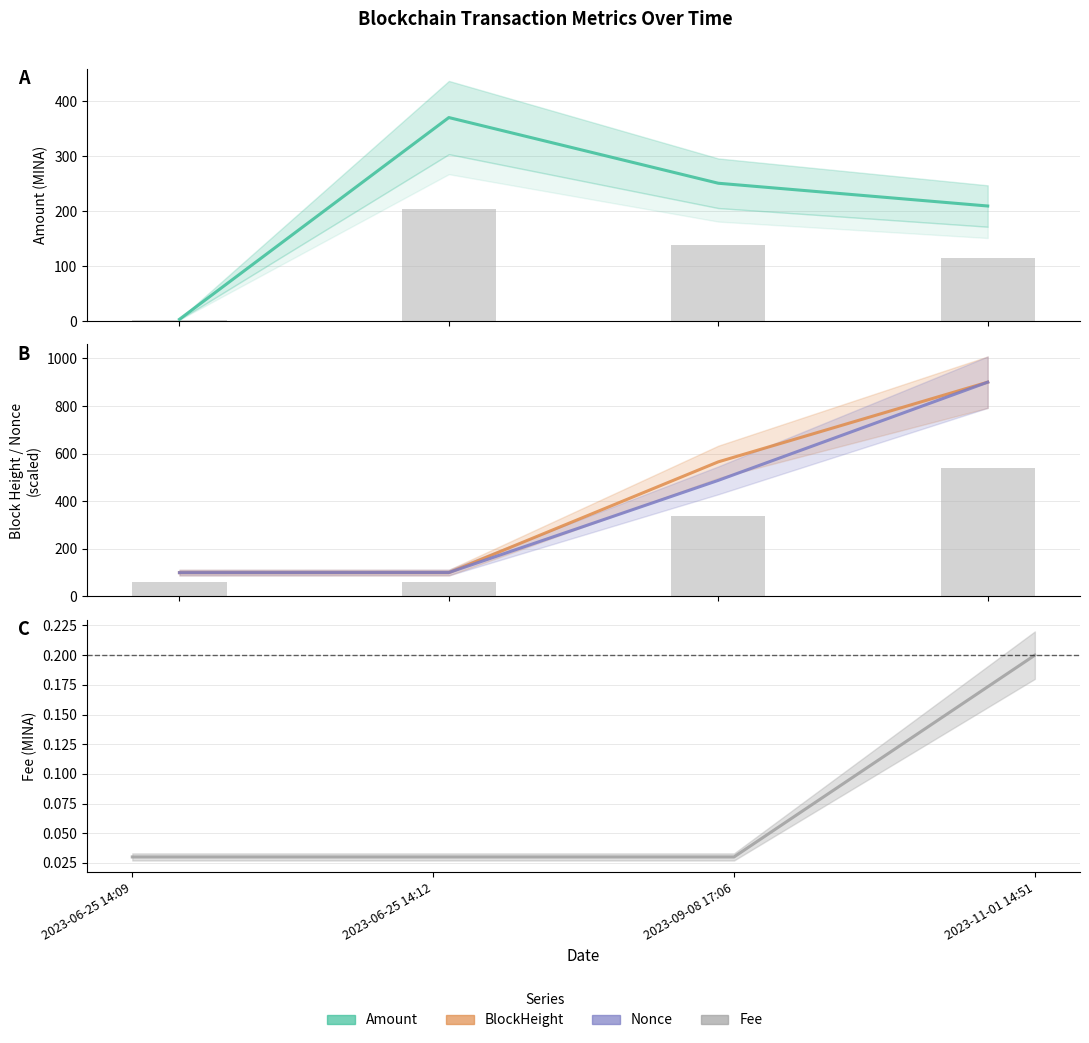

Which has a higher value, 2023-09-08 17:06 or 2023-06-25 14:09?

2023-09-08 17:06